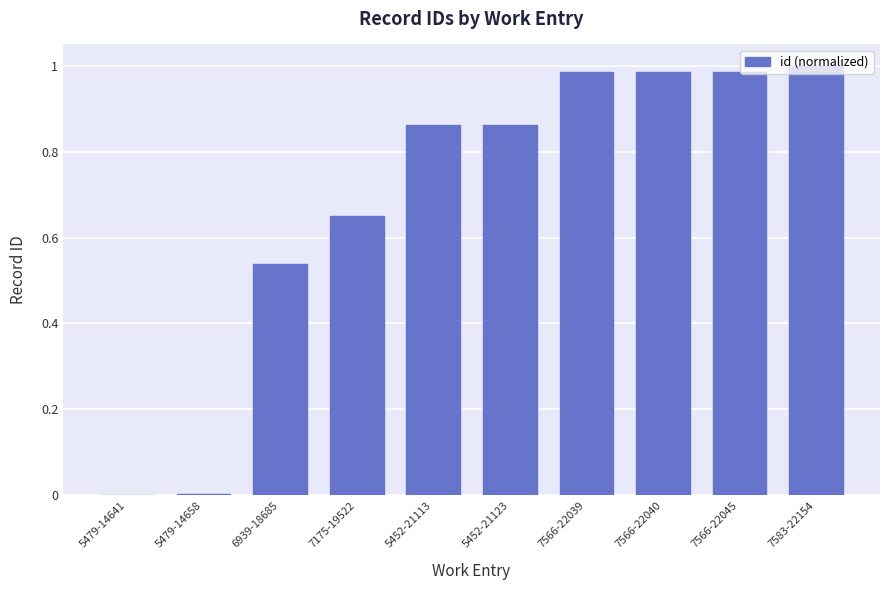

What is the sum of all values?

6.9